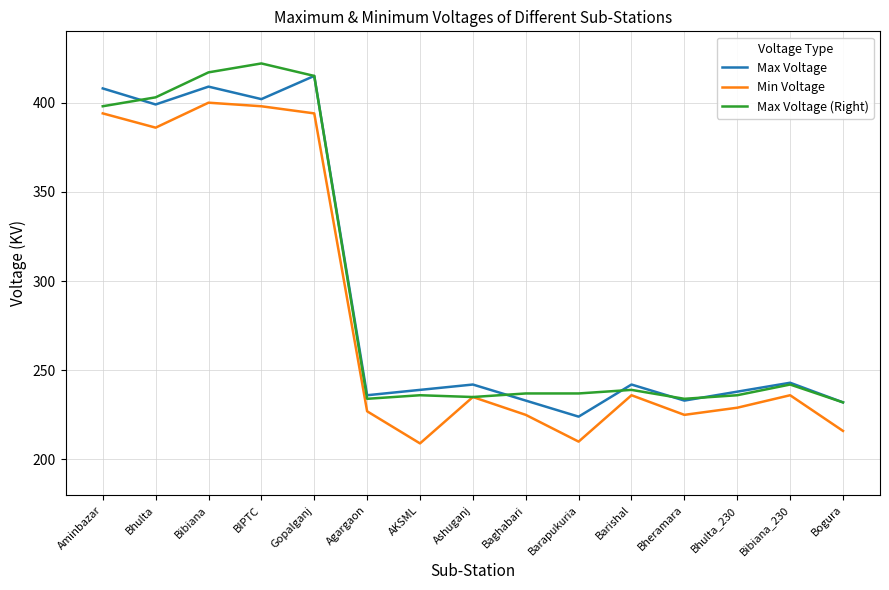

At how many categories does at least one series exceed 385?

5